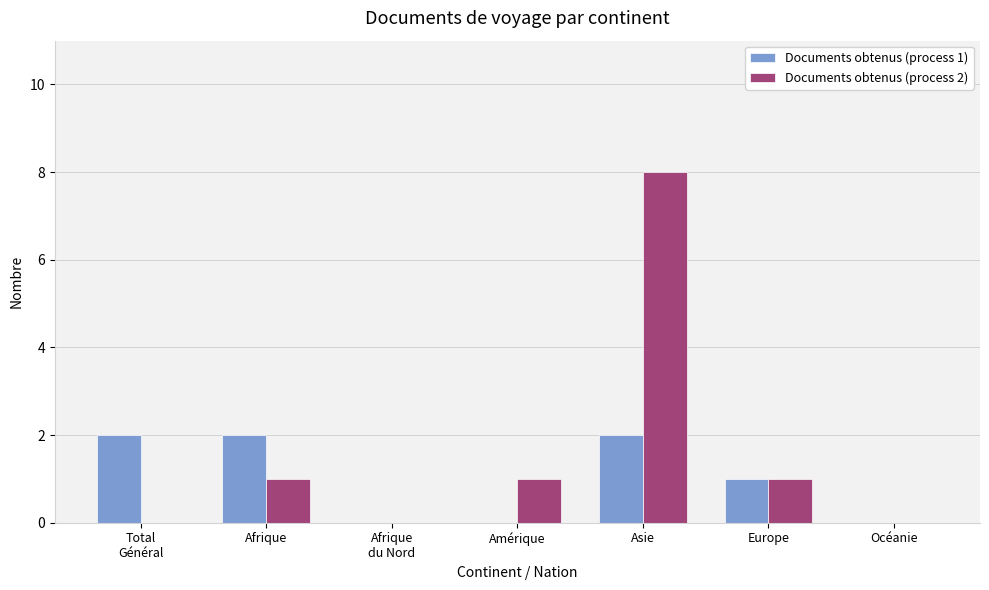

True or false: Documents obtenus (process 1) has a value of 2 at Asie.

True